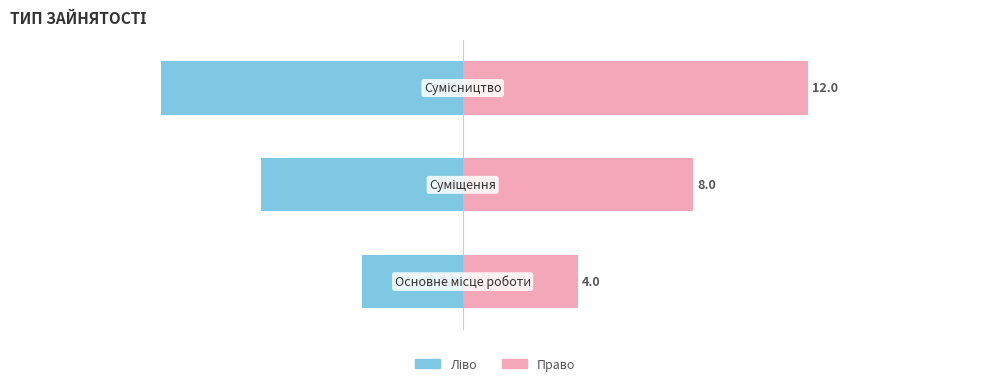

What is the difference between the maximum and minimum values in the Ідентифікатор (ліво) series?

7.0